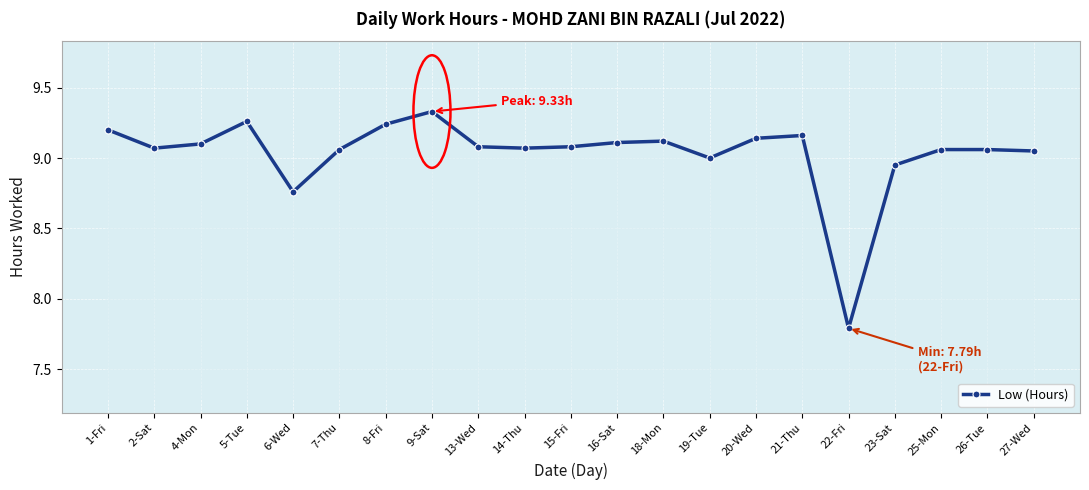

At which category does the data reach its first local valley?

2-Sat